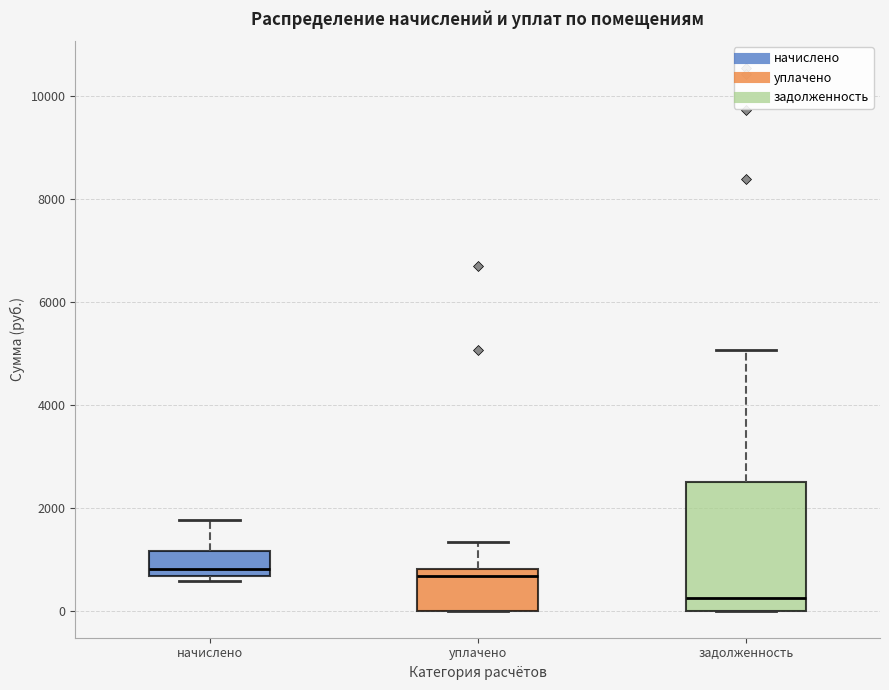

Reading left to right, transcribe this box plot: for each box, give where its median line is, the range the box spans, and where its two whiskers end, as read against the y-axis. The values are not printed on the chart, so give them approximately, as read against the axis.

начислено: median 800, box 600 to 1200, whiskers 600 (just below the box's lower edge) to 1800
уплачено: median 600, box 0 to 800, whiskers 0 to 1400
задолженность: median 200, box 0 to 2400, whiskers 0 to 5000